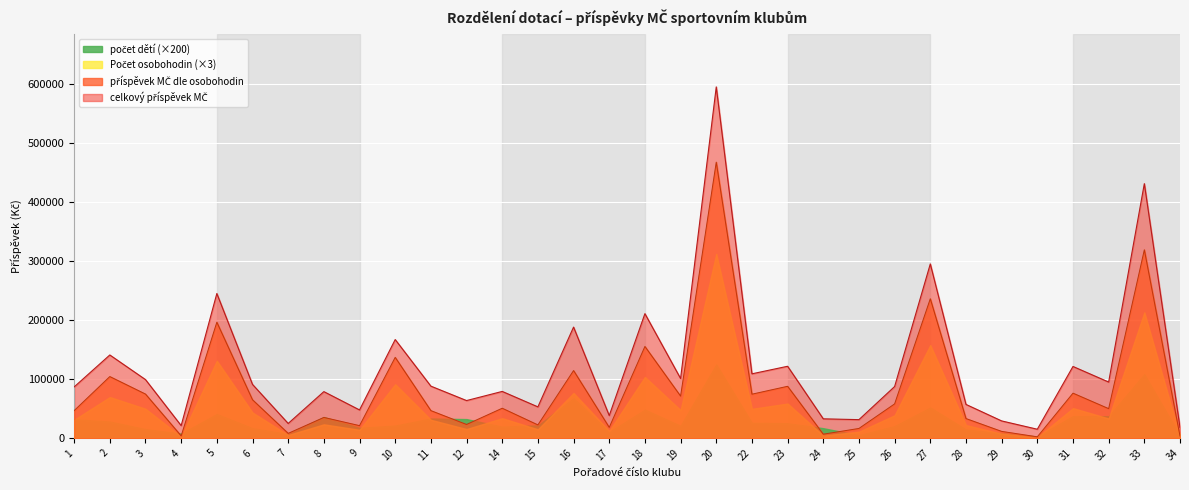

How many values in the příspěvek MČ dle osobohodin series are below 50791?

16